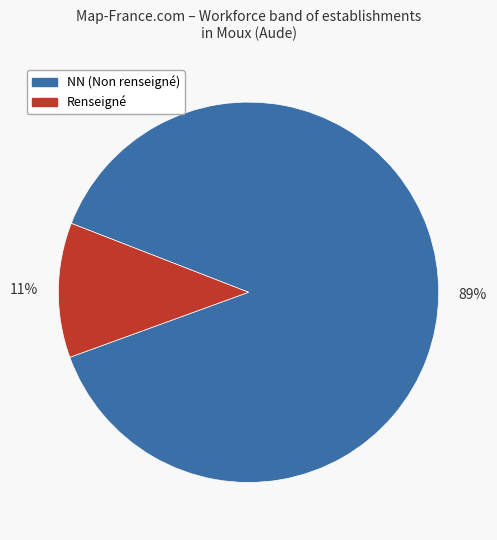

To the nearest percent, what is the average slice percentage?

50%